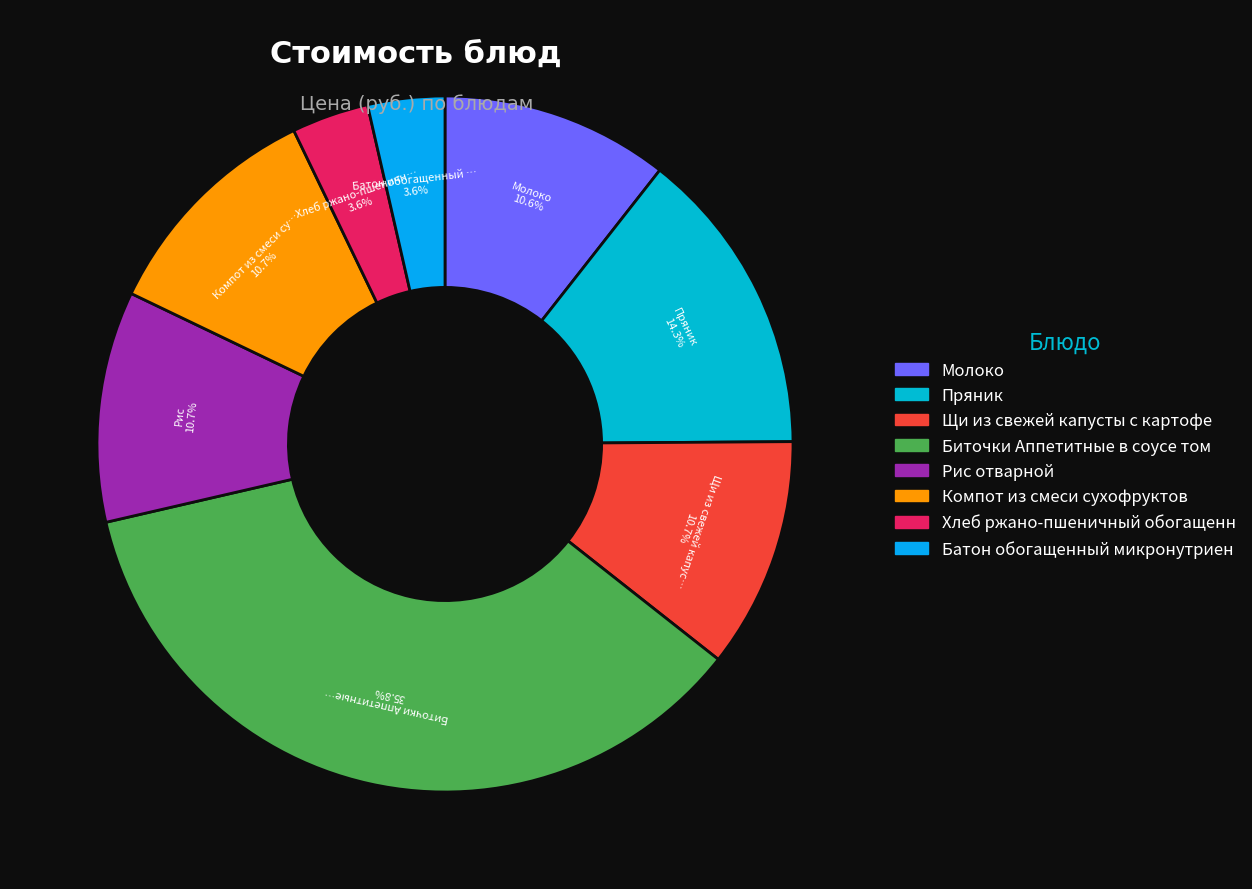

Which category has the smallest portion of the pie?

Хлеб ржано-пшеничный обогащенный